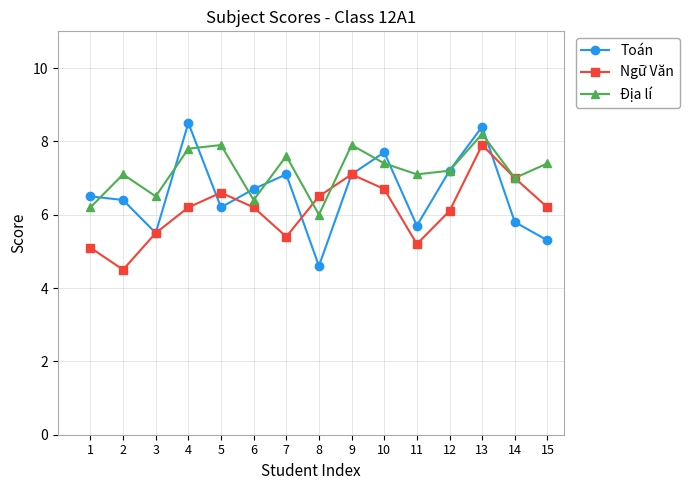

At which category does Địa lí reach its first local valley?

3